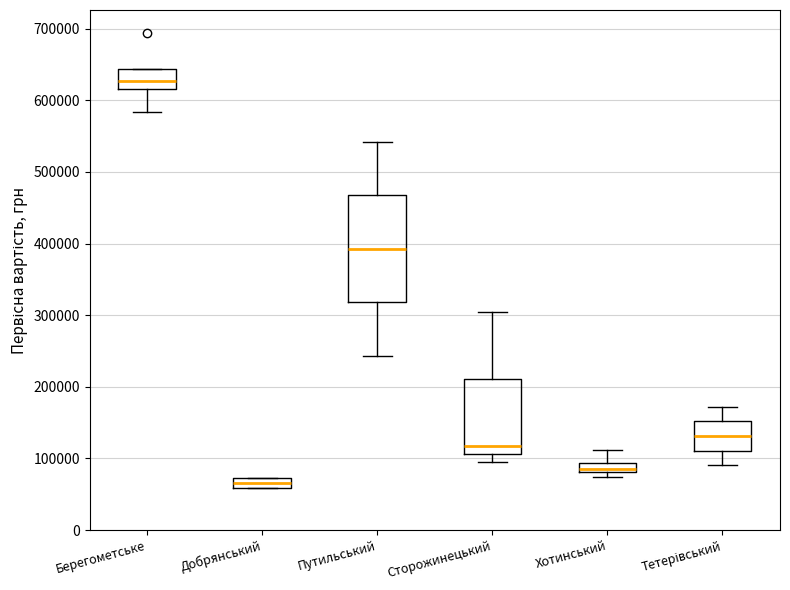

Which box's median line is the lowest?

Добрянський